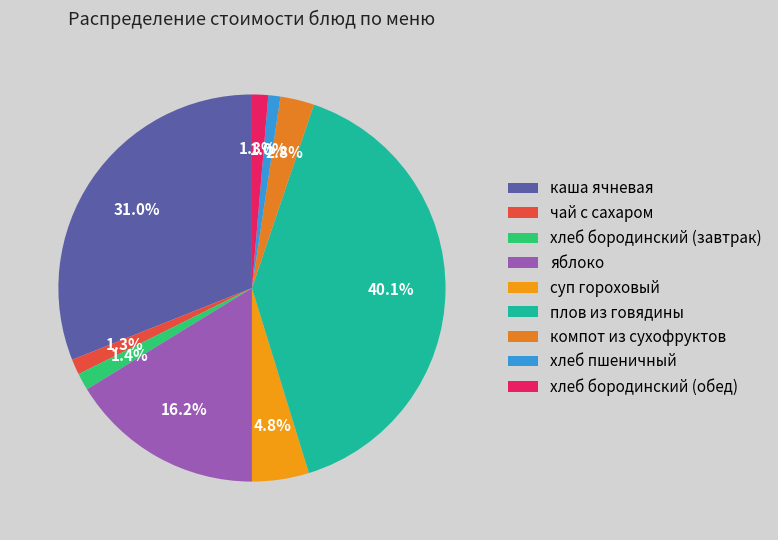

Approximately how many times larger is the value at компот из сухофруктов compared to хлеб пшеничный?

2.8